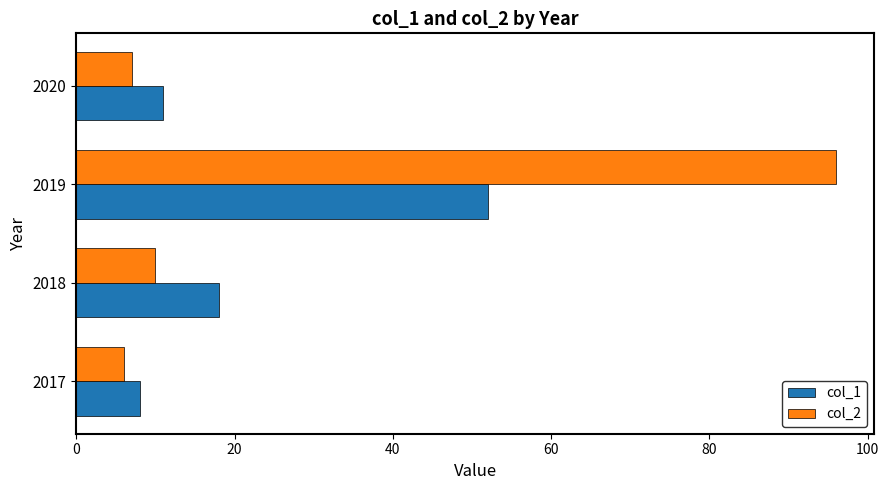

Which series changed the most between 2017 and 2018?

col_1